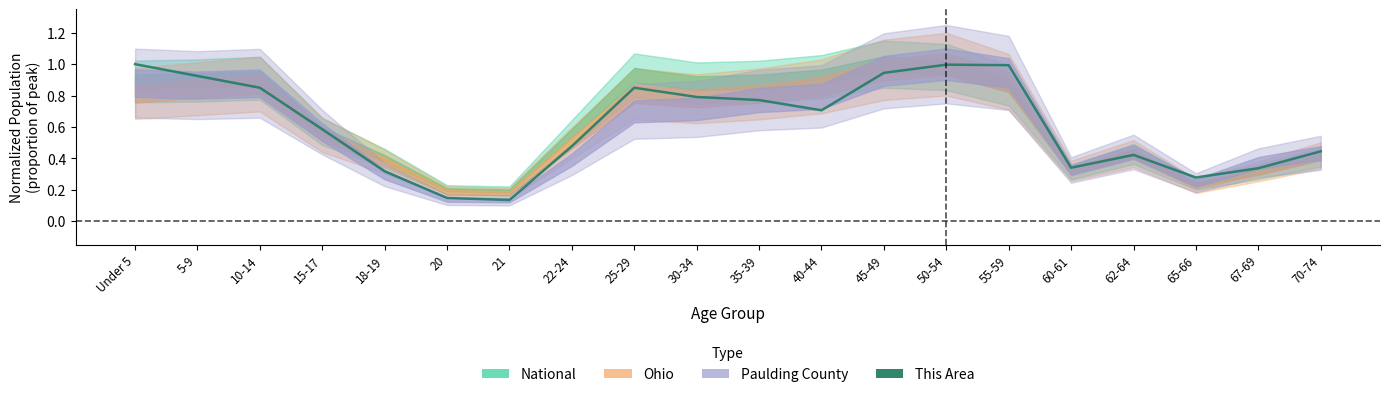

Between 62-64 and 20, which is larger?

62-64